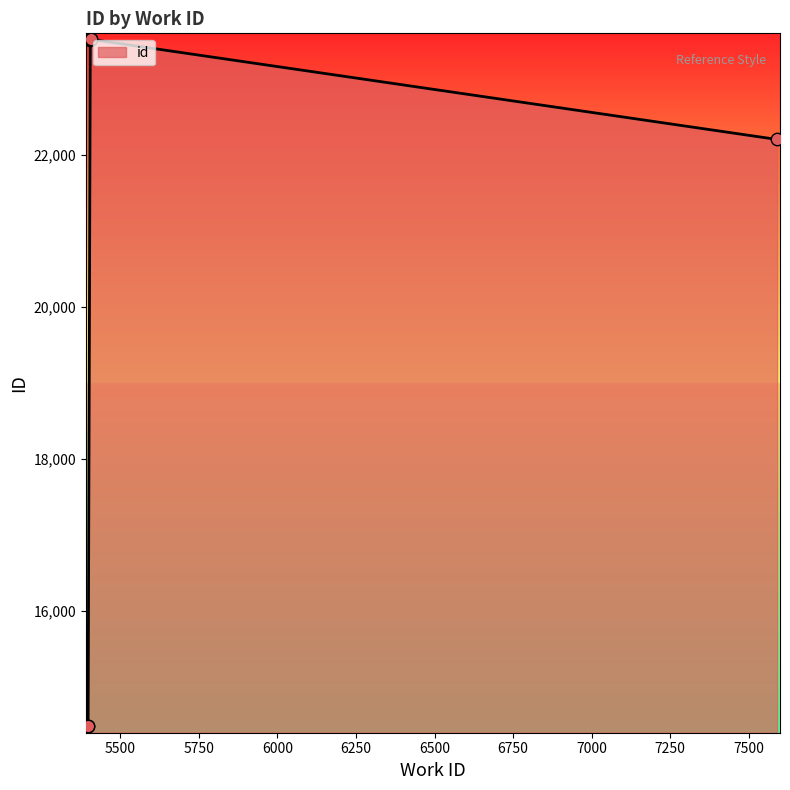

Approximately how many times larger is the value at 5397 compared to 7591?

0.6